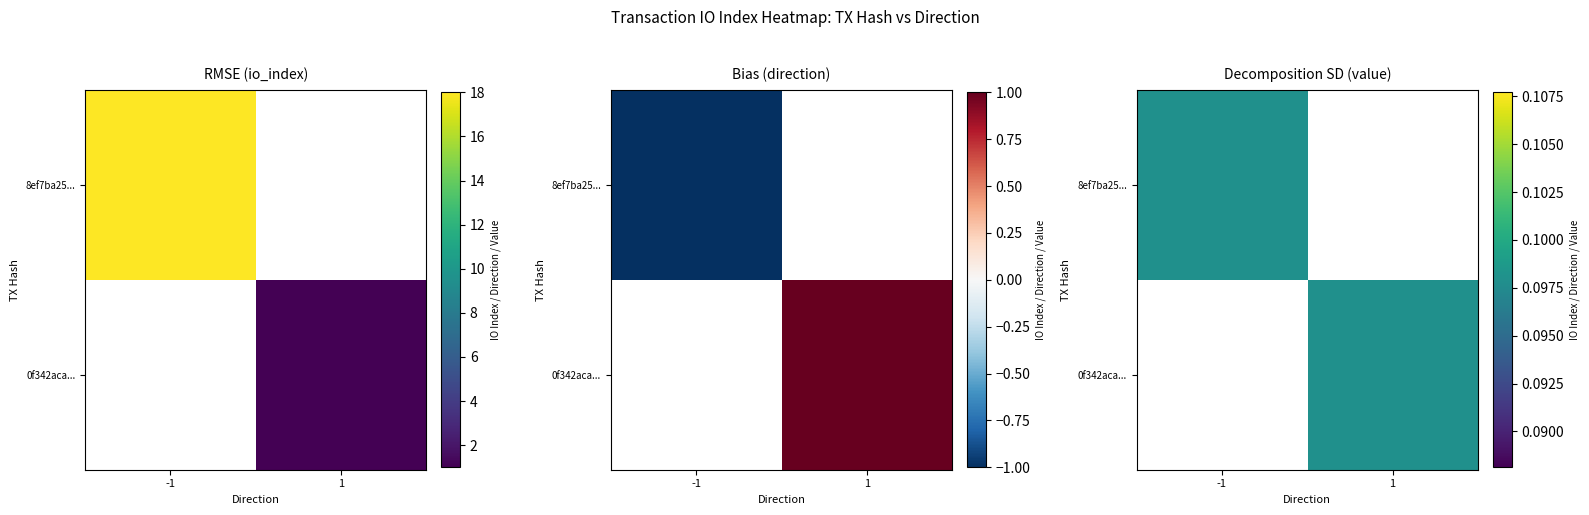

Which category has the highest value across all series?

-1